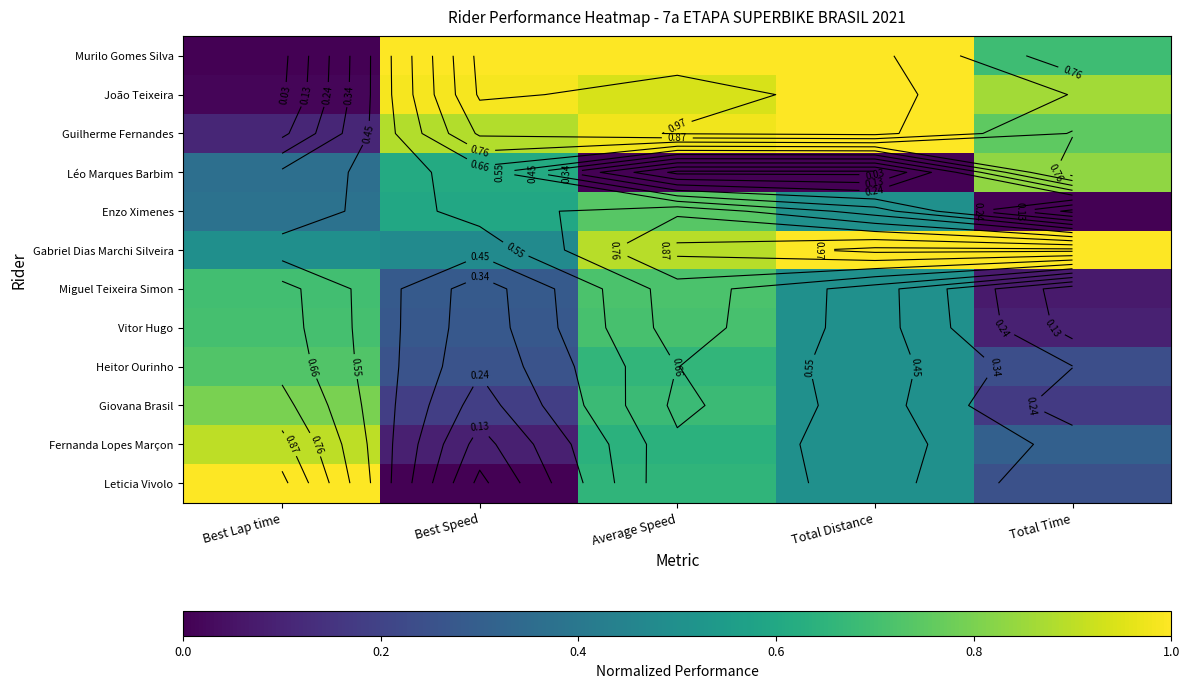

Count the Fernanda Lopes Marçon values in the range 0 to 1.

5